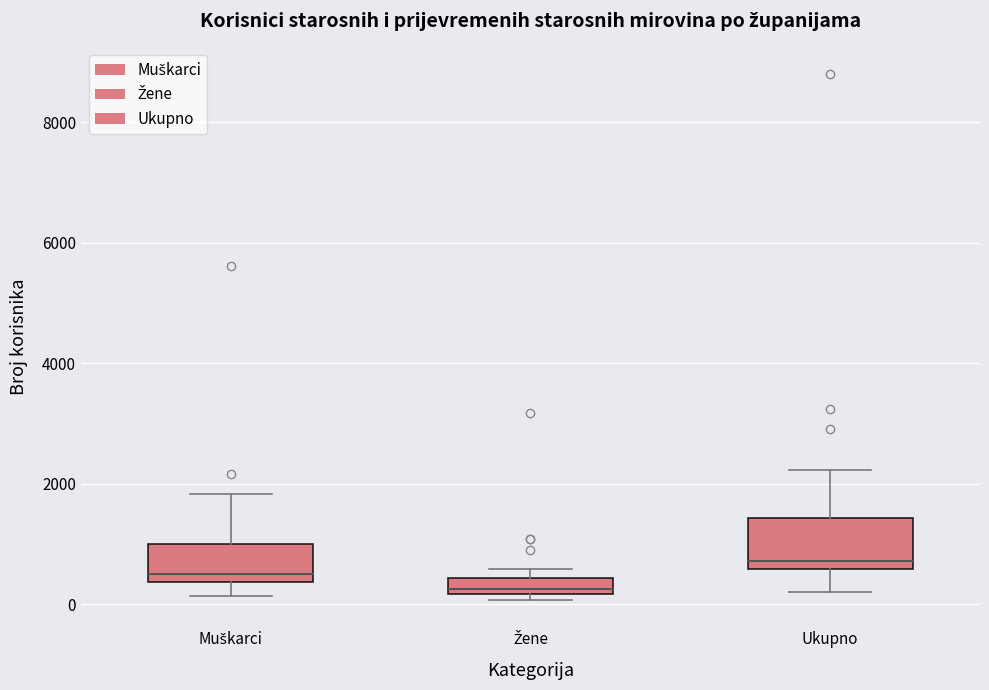

Where is the upper edge of the box for Muškarci on the y-axis? The values are not printed on the chart, so give them approximately, as read against the axis.

1000